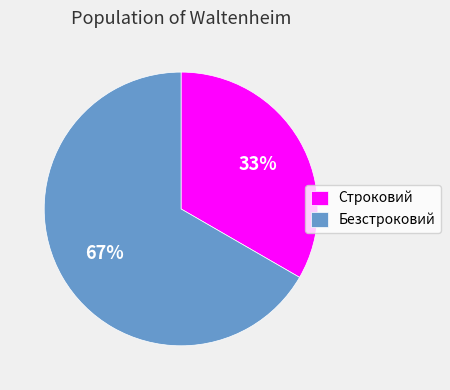

Is there a majority slice in this chart?

Yes